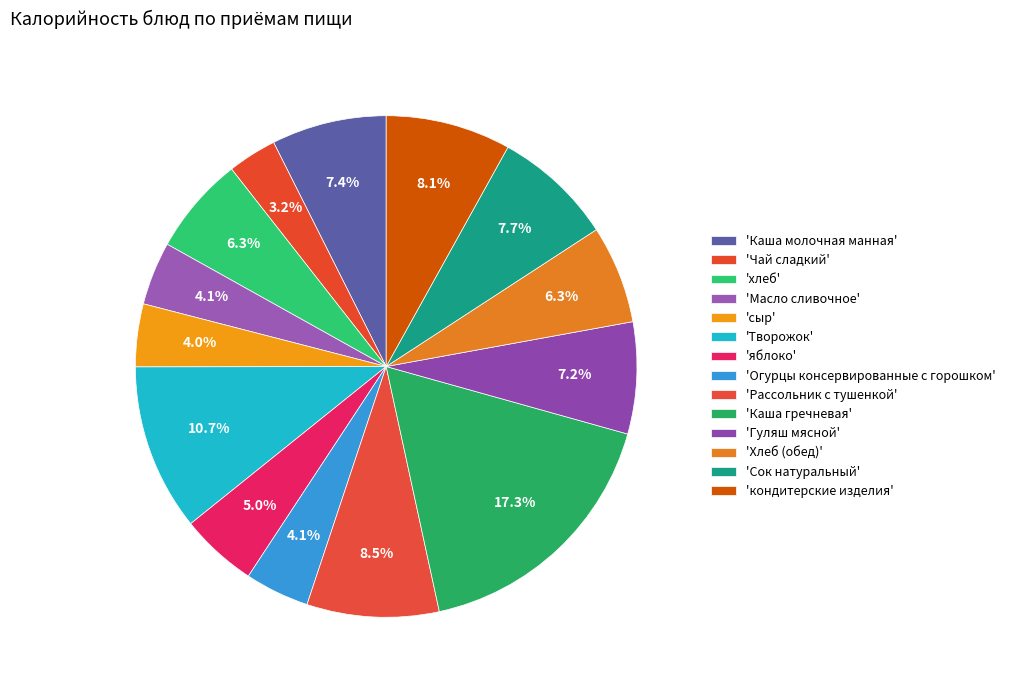

How many slices are in this pie chart?

14